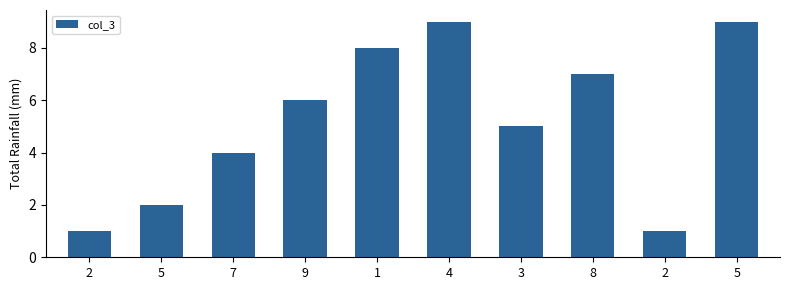

Where does the data first go above 6?

1